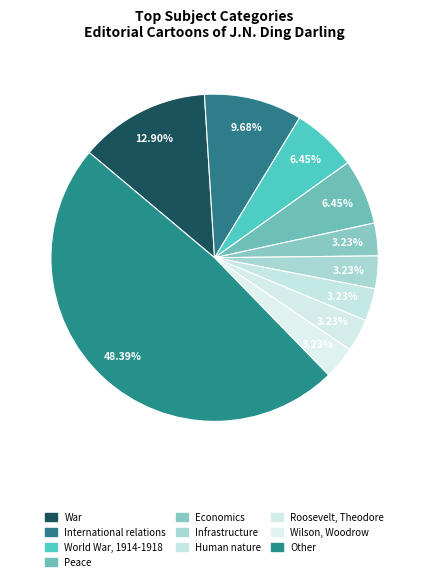

To the nearest percent, what portion does Infrastructure represent?

3%